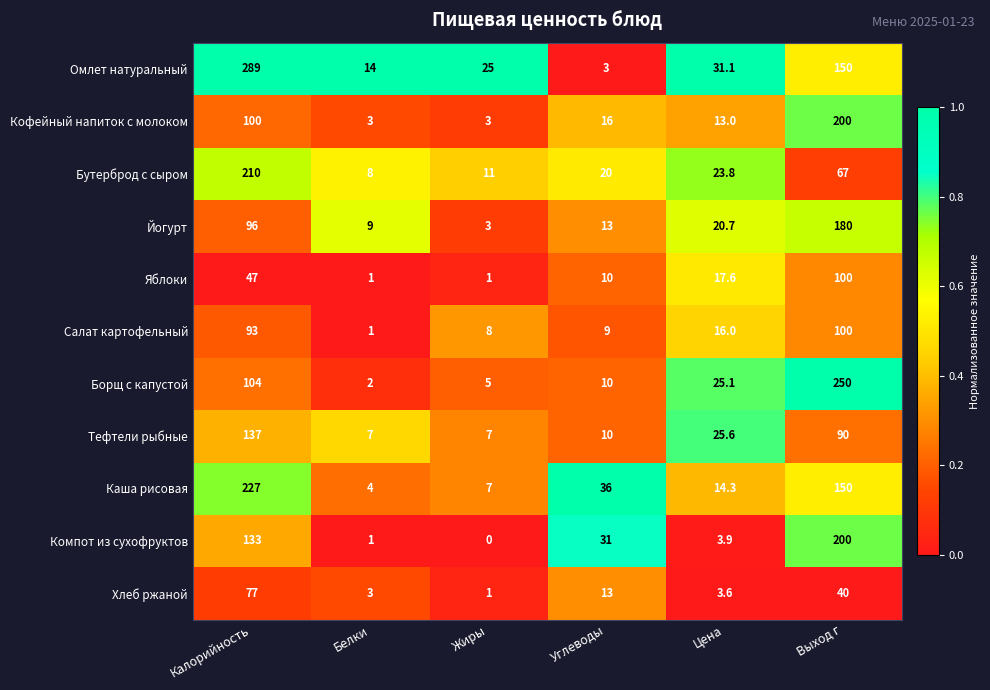

Which series changed the most between Белки and Цена?

Борщ с капустой